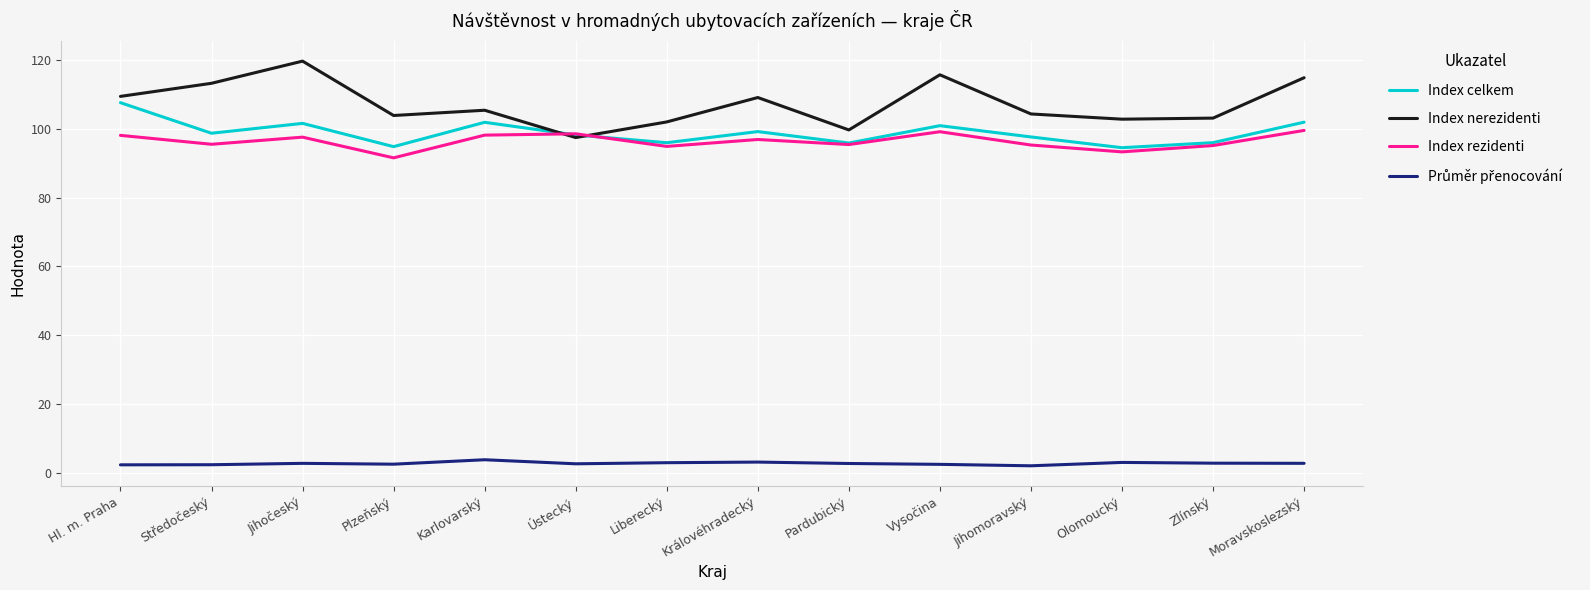

What is the sum of the Index nerezidenti values at Jihočeský and Ústecký?

217.2